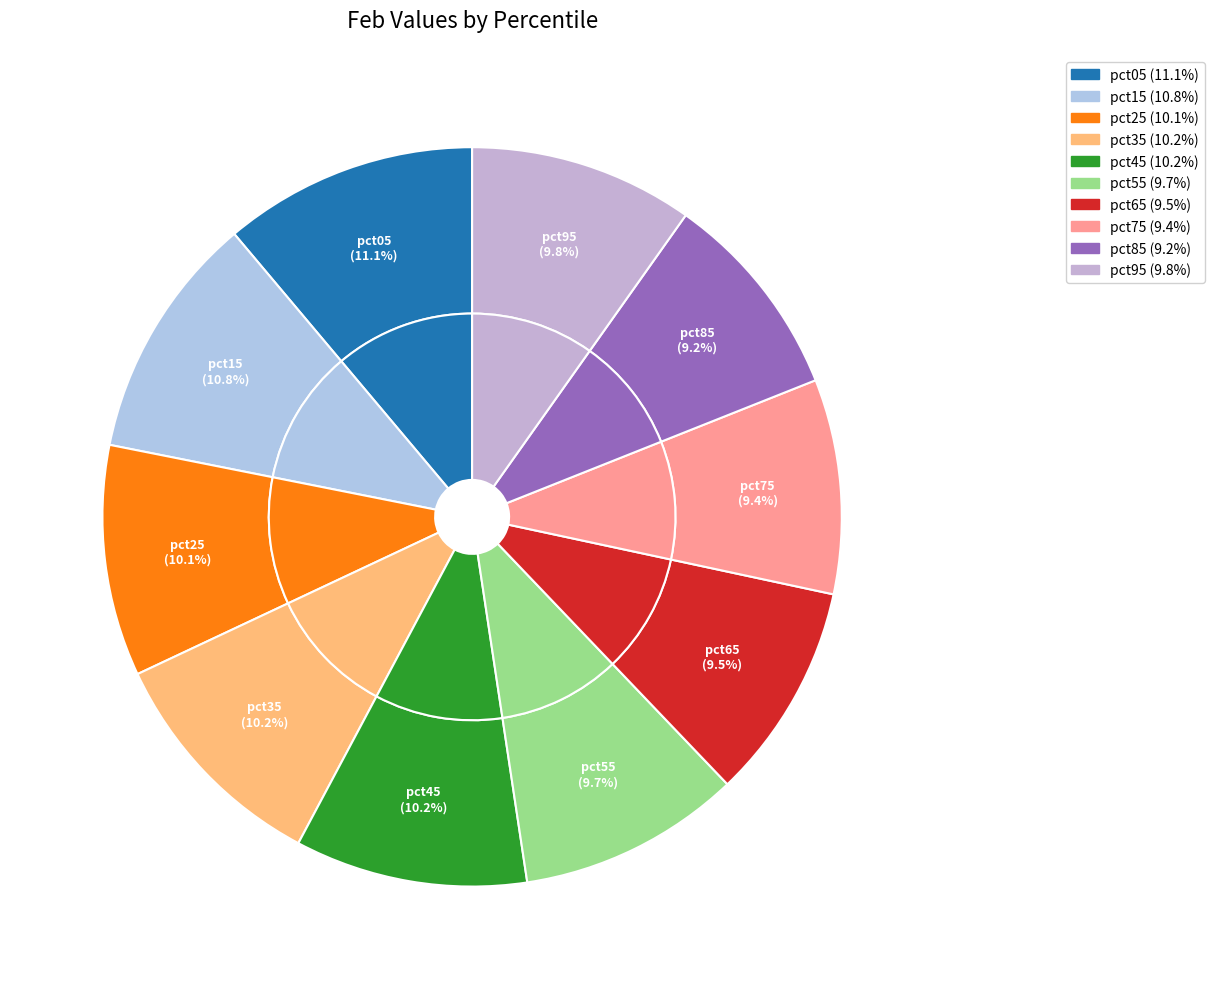

The pct55 slice represents 10% of the pie. True or false?

True